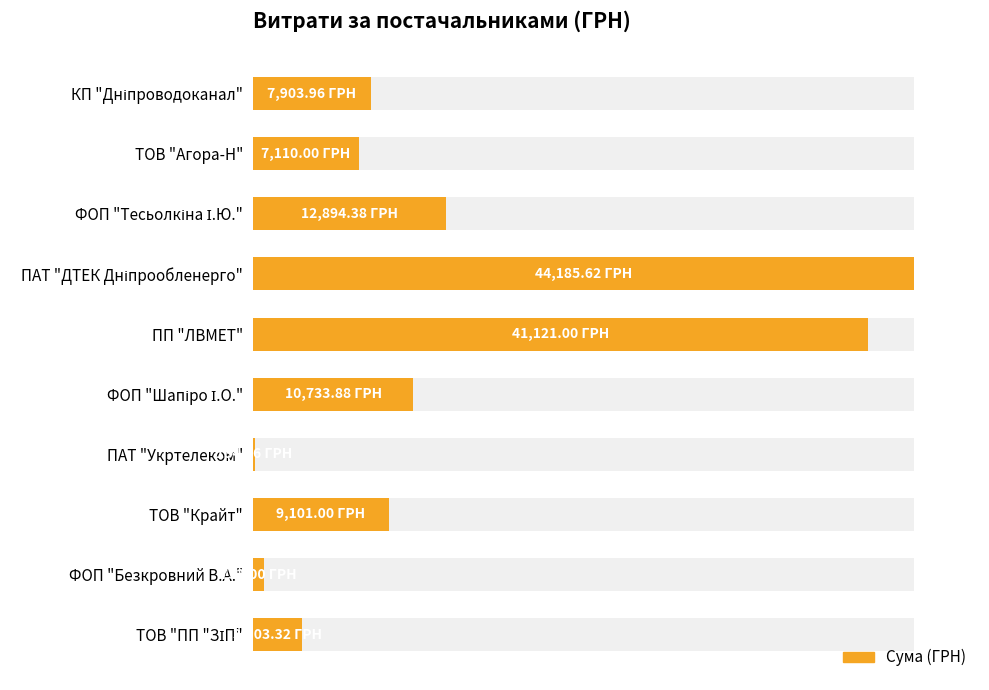

Reading right to left, transcribe all the data shown in this chart.

7.5	1.7	20.6	0.3	24.3	93.1	100.0	29.2	16.1	17.9